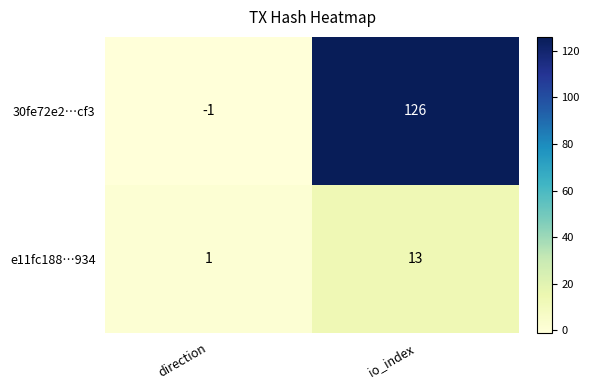

List the series in order of their overall mean, lowest first.

e11fc188…934, 30fe72e2…cf3